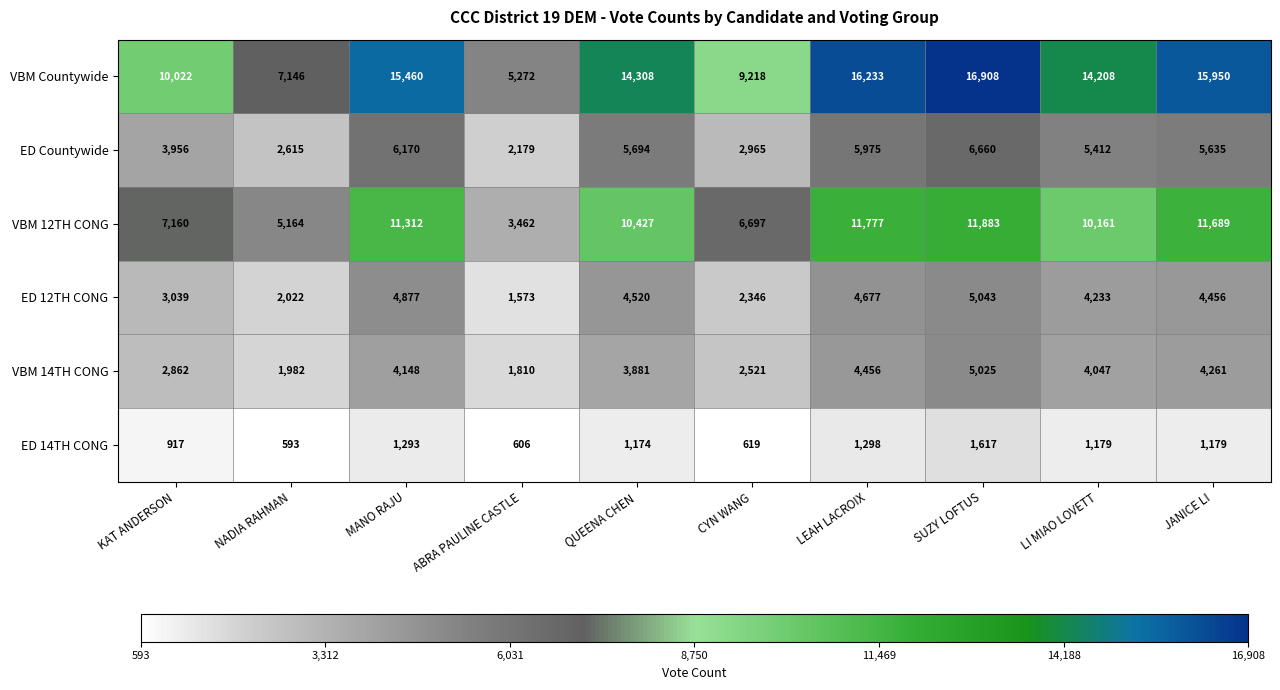

Which label corresponds to the smallest value in the chart?

NADIA RAHMAN